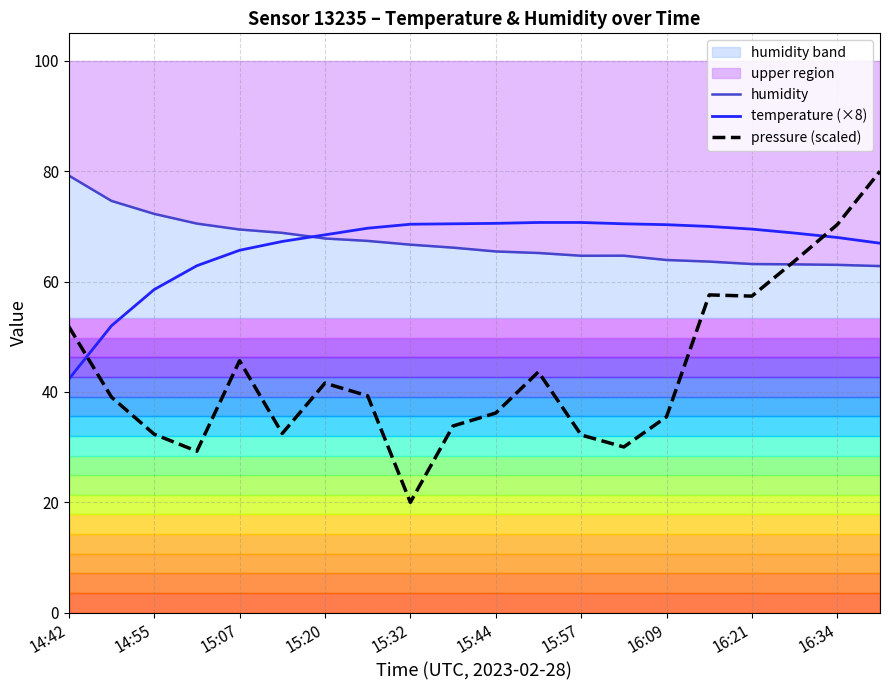

Rank the series by their maximum value, from highest to lowest.

pressure (scaled), humidity, temperature (×8)